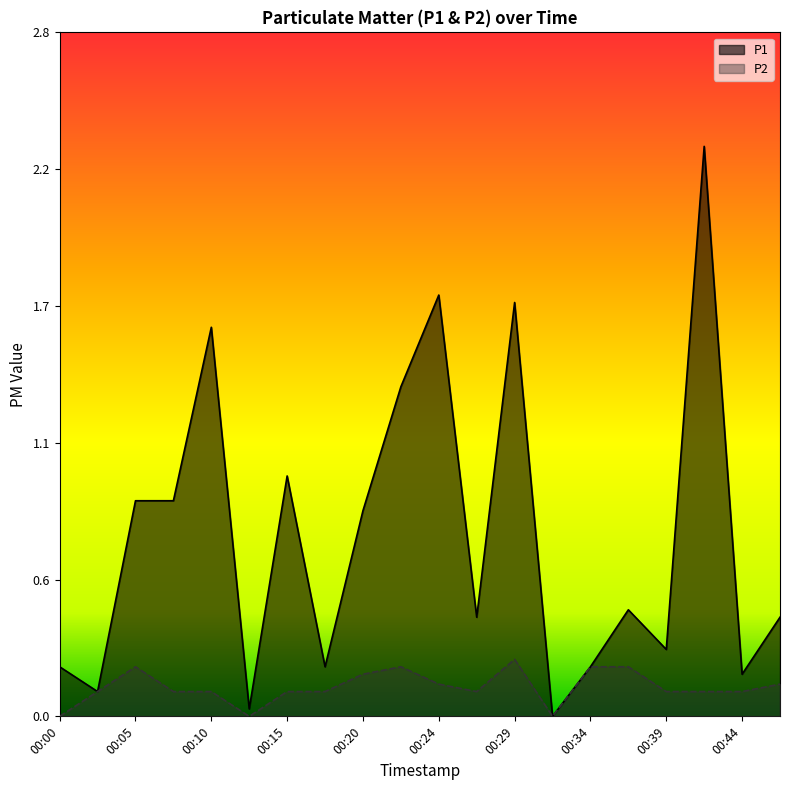

What is the sum of all P2 values?

2.4